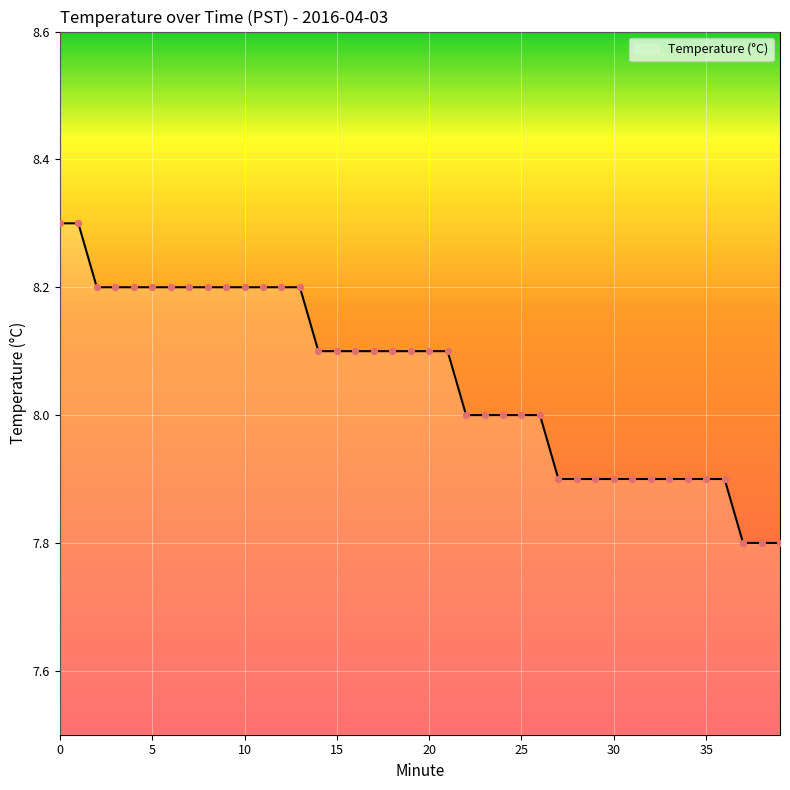

What is the maximum value shown in the chart?

8.3